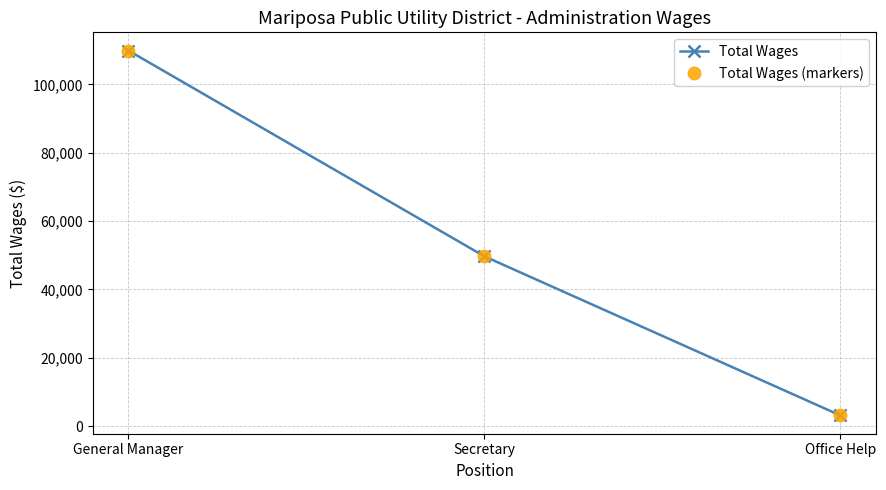

Does the chart have visible grid lines?

Yes